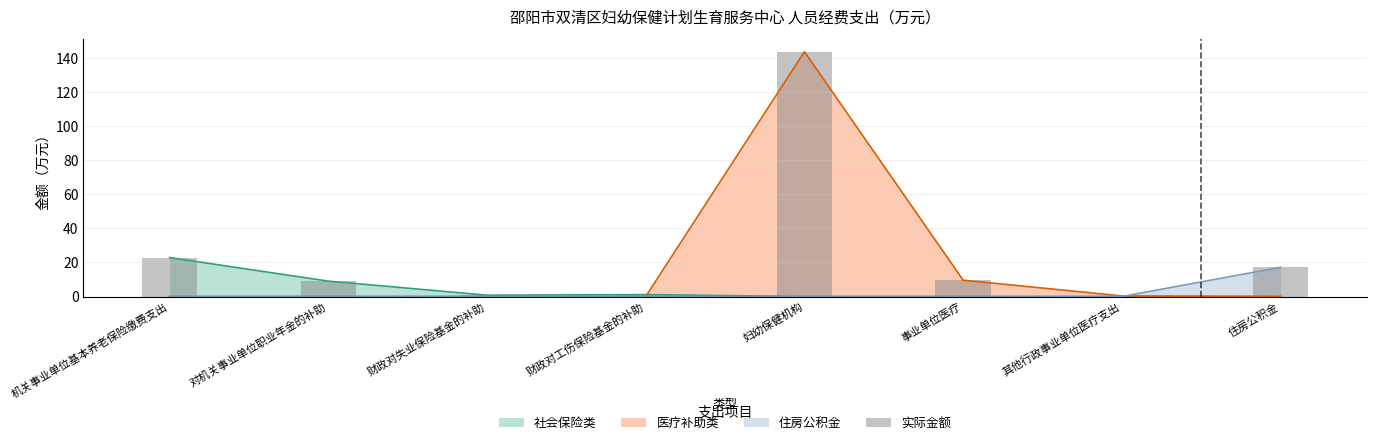

What is the difference between the values at 对机关事业单位职业年金的补助 and 住房公积金?

8.1